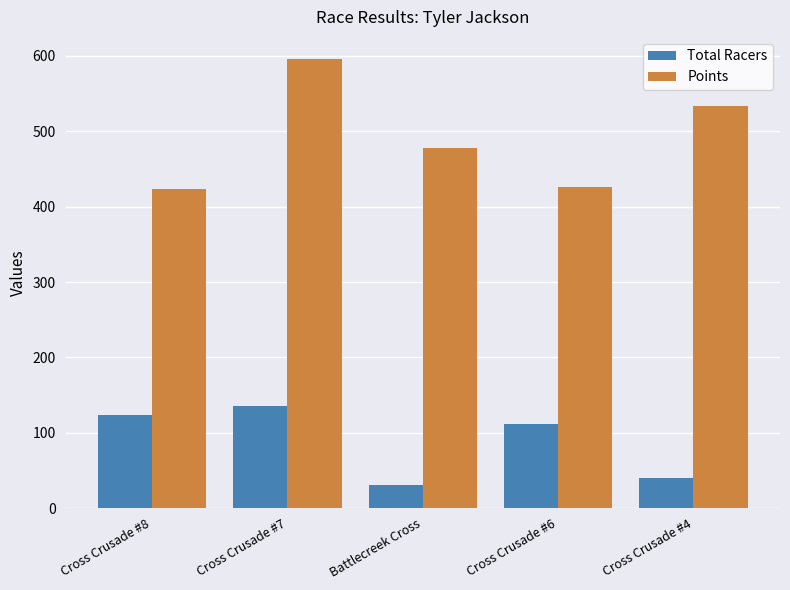

Which series has the largest total across all categories?

Points